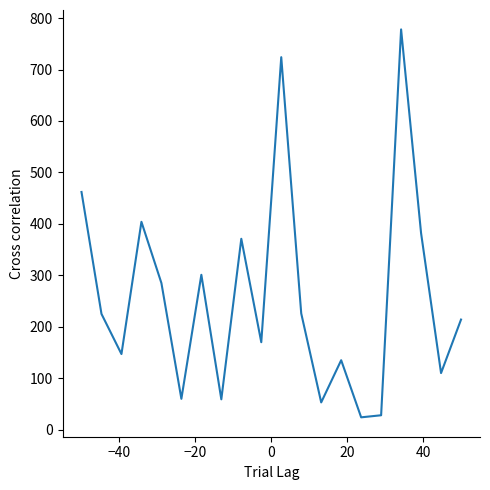

Is this an area chart (filled region under the line)?

No